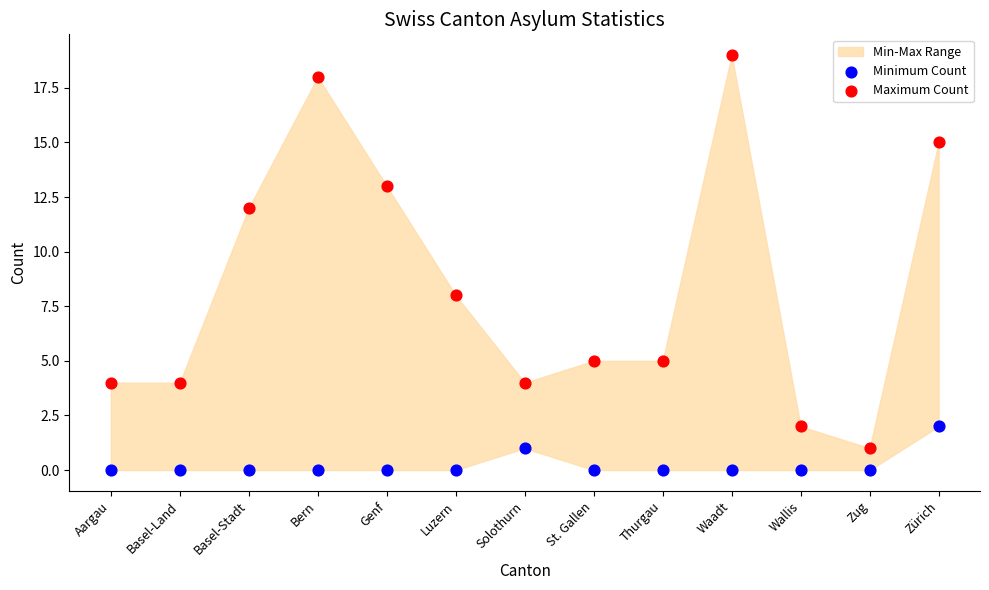

Across all series, what Y value is closest to 9?

8